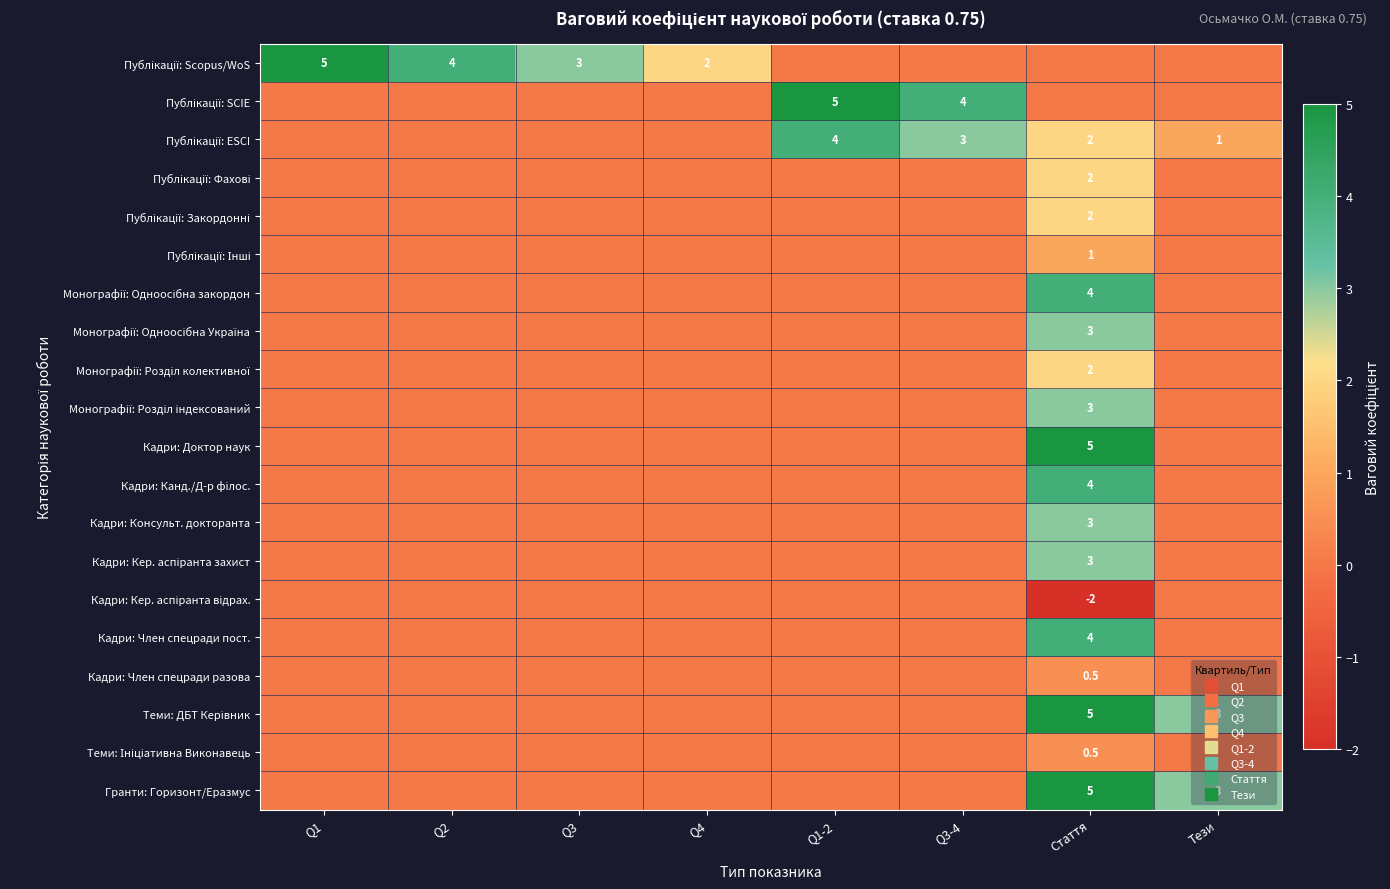

How many Теми: ДБТ Керівник values are between 0 and 3?

7